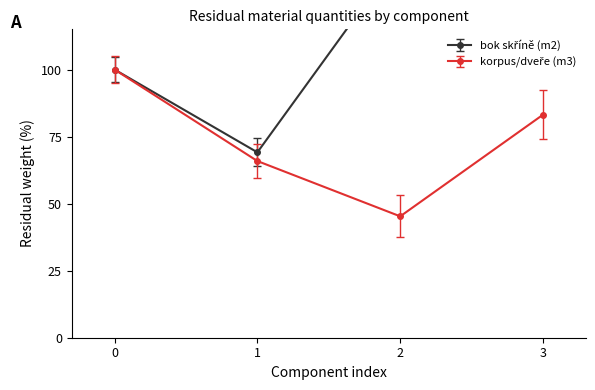

True or false: bok skříně (m2) and korpus/dveře (m3) cross at least once.

False